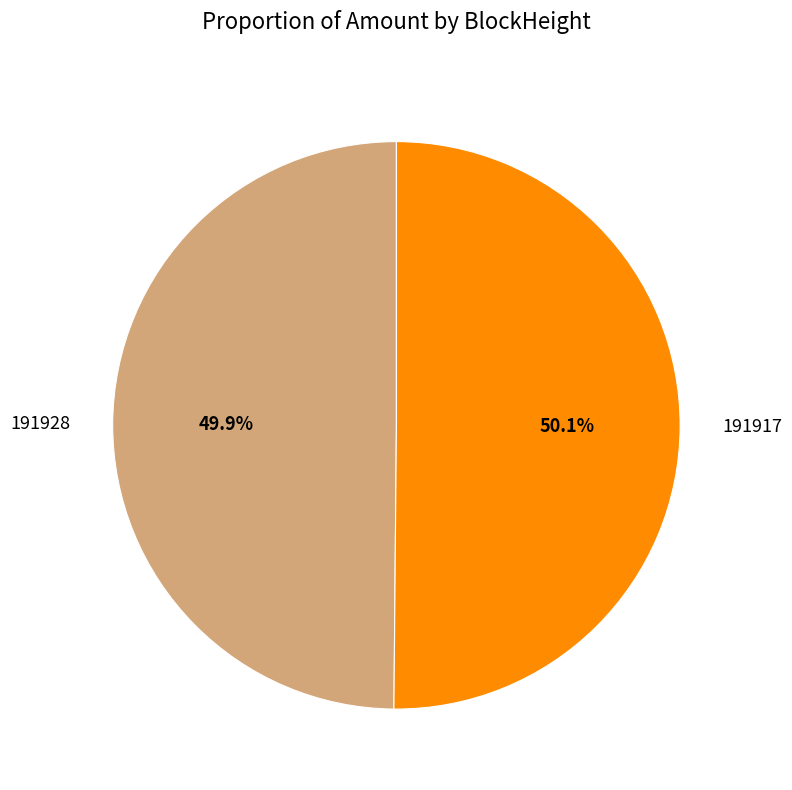

Is there a majority slice in this chart?

Yes